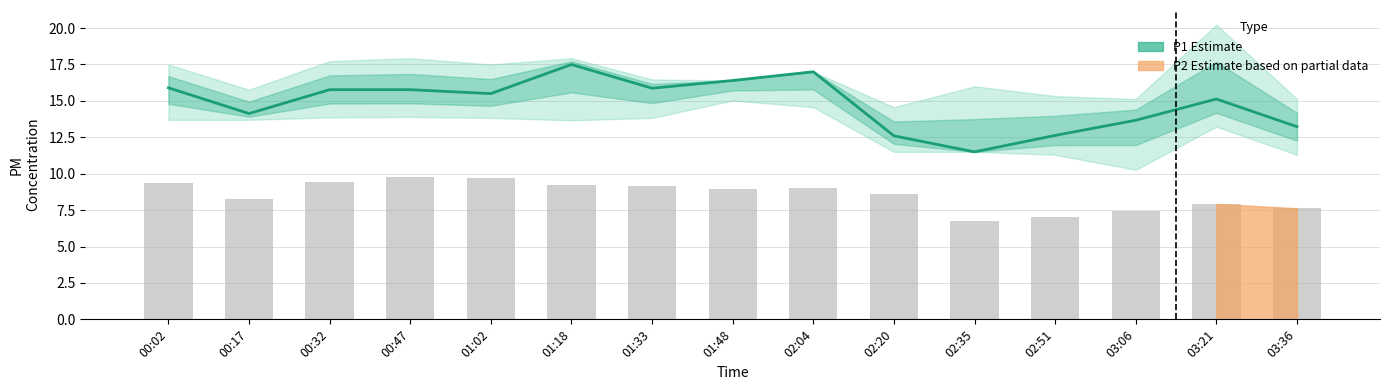

Does the chart contain stacked bars?

No